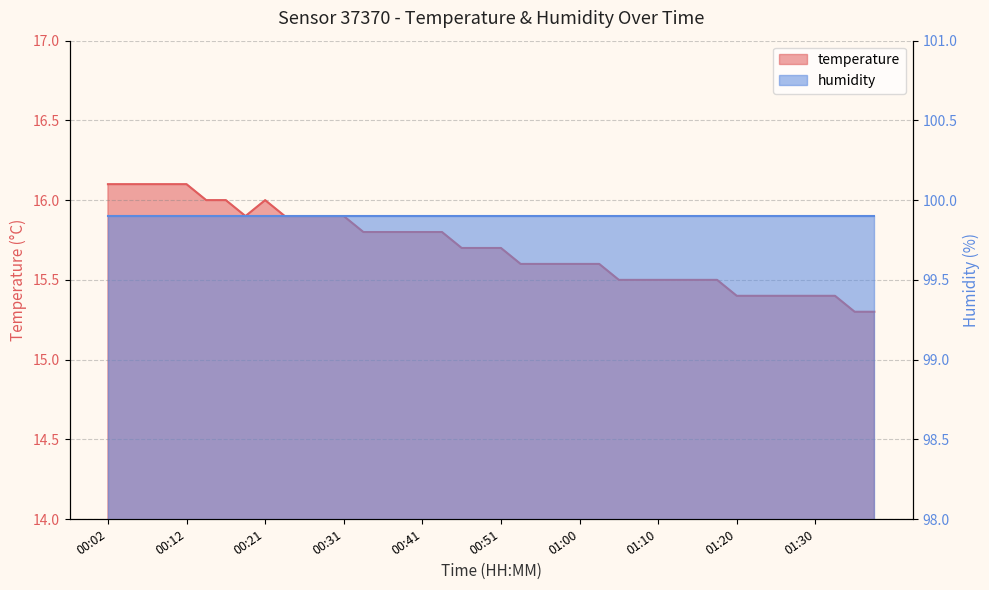

What is the sum of all values?

628.1